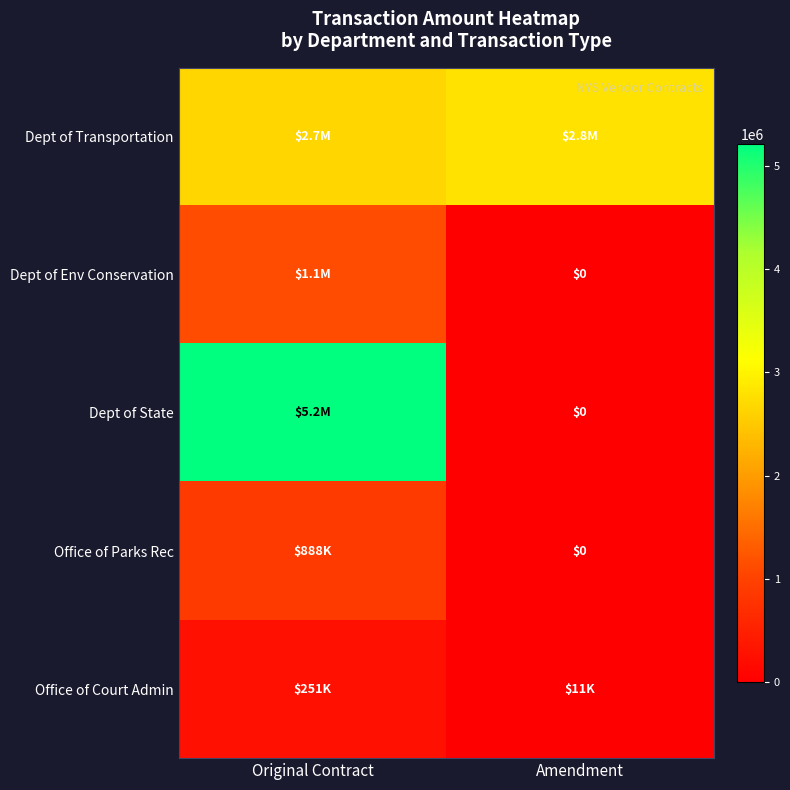

How many distinct data groups are displayed?

5